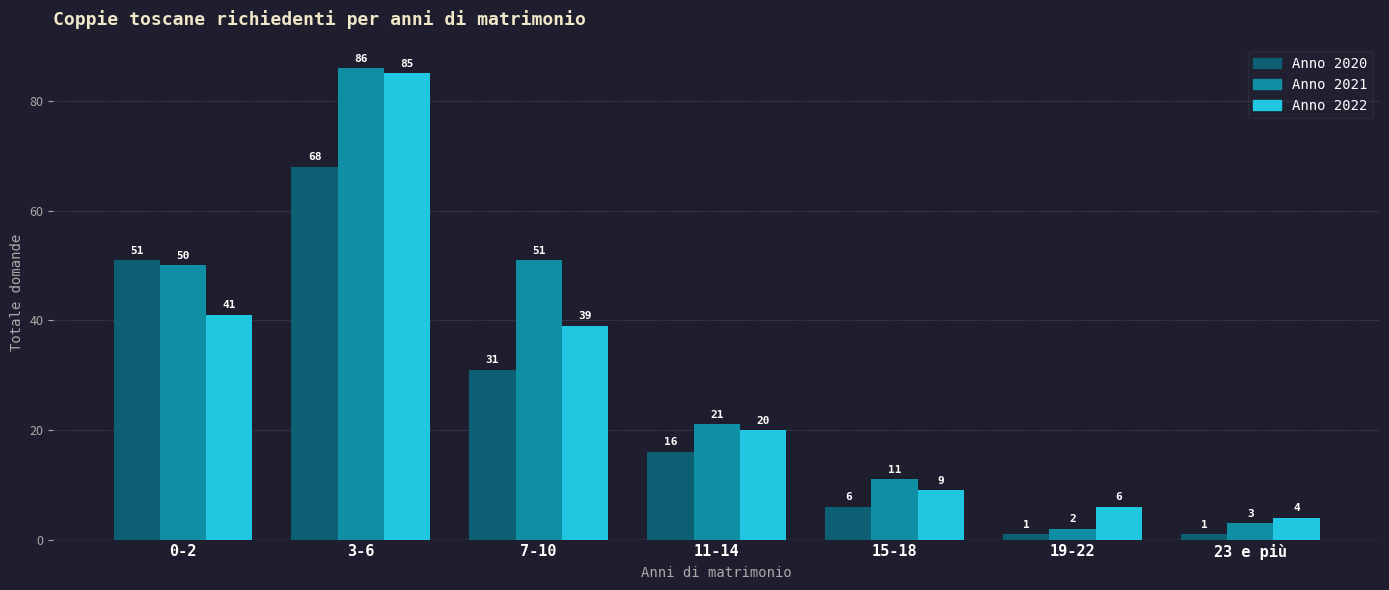

What is the sum of the Anno 2021 values at 15-18 and 11-14?

32